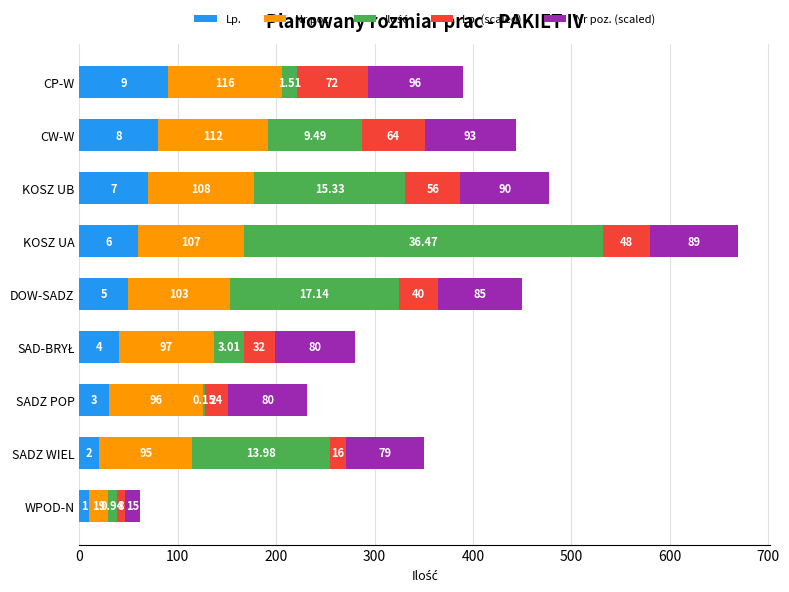

At which label is Lp. closest to 50?

DOW-SADZ